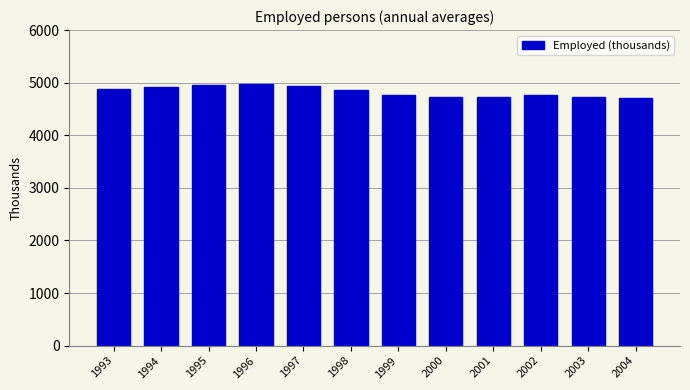

What is the difference between the maximum and second lowest values?

244.3